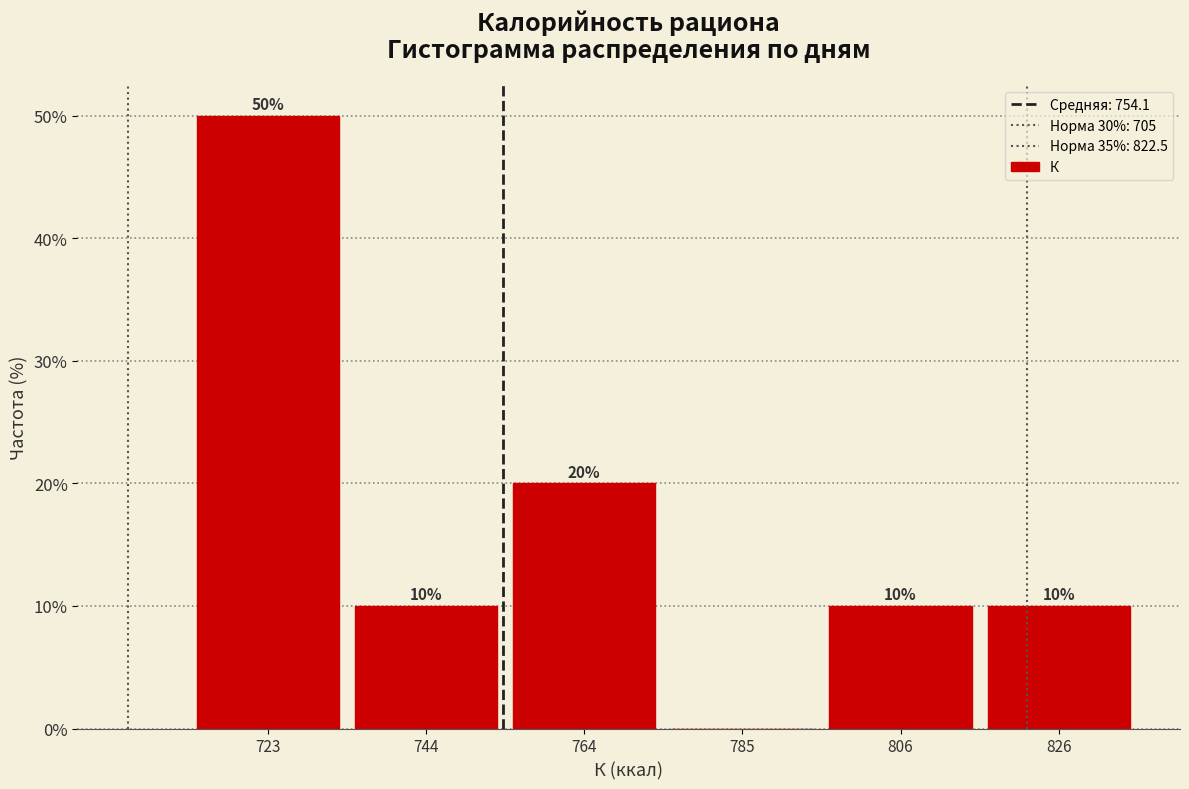

Which range on the x-axis has the tallest bar?

715 to 735